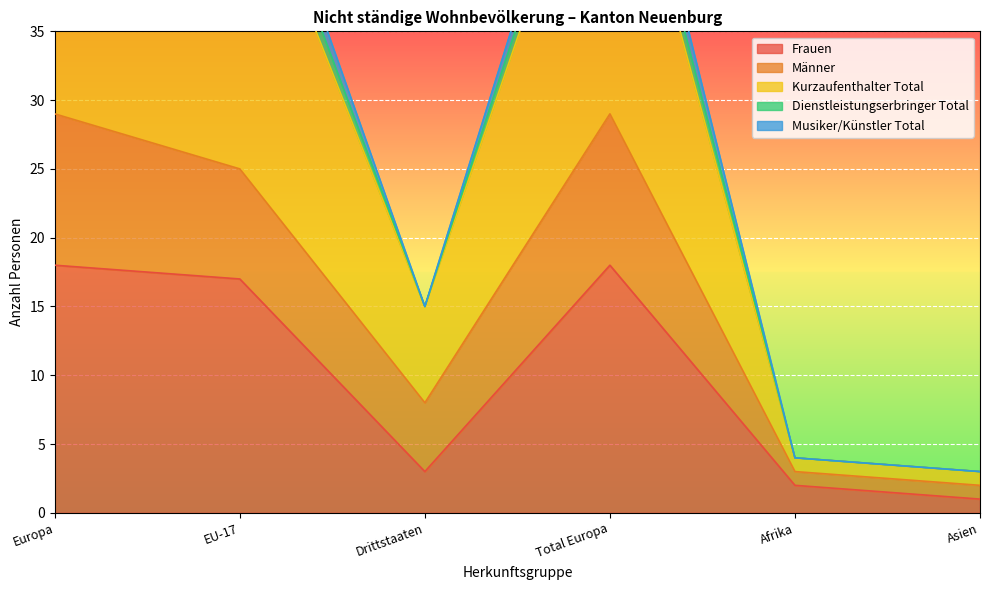

At which category does Musiker/Künstler Total reach its first local peak?

Total Europa